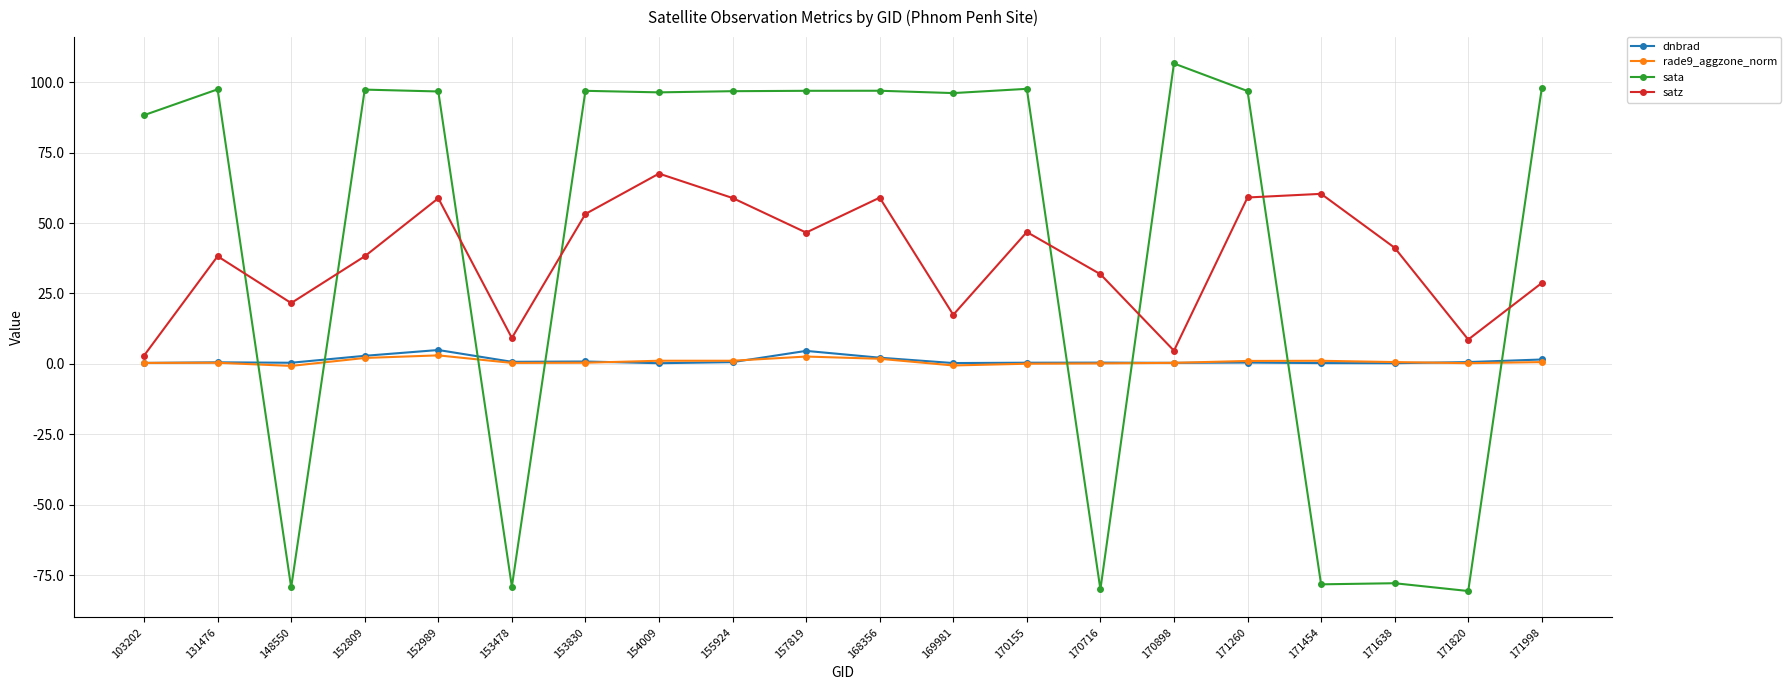

Is it true that rade9_aggzone_norm equals 0.1 at 170155?

True